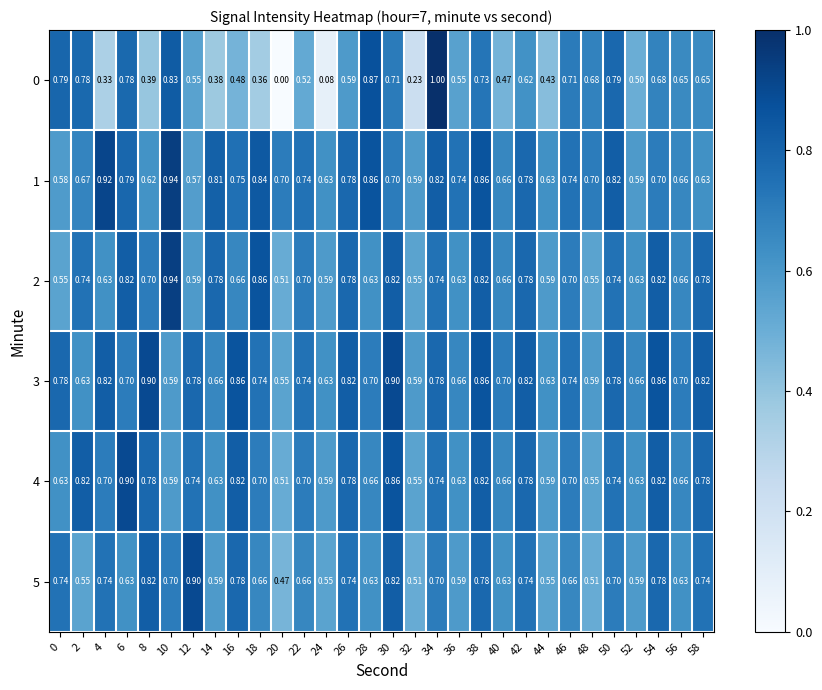

What is the total value across all series at 40?

3.8